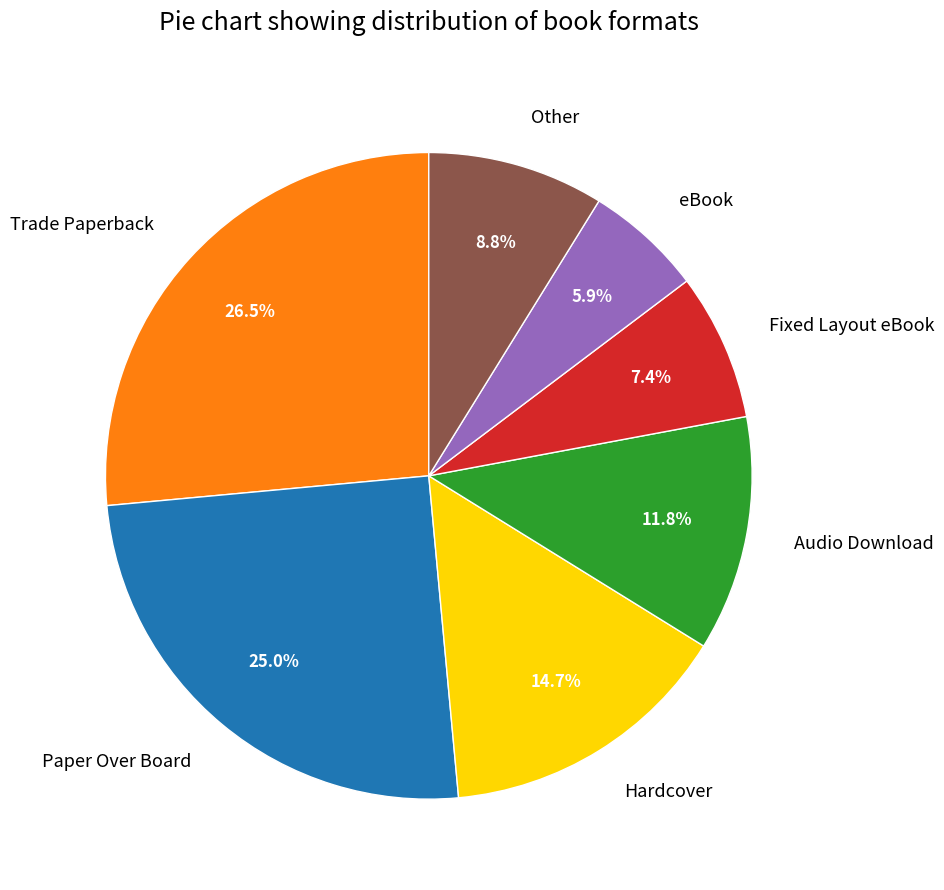

To the nearest percent, what is the average slice percentage?

14%